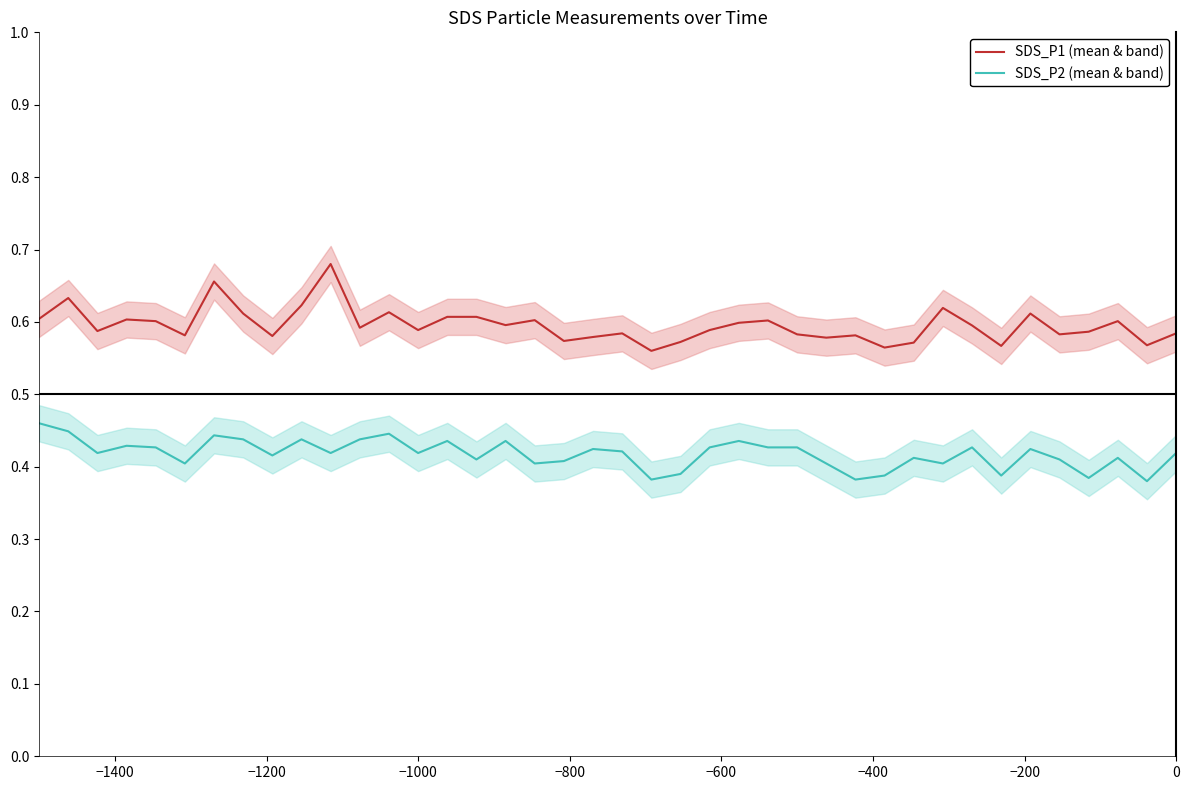

Rank the series by their maximum value, from lowest to highest.

SDS_P2 (mean & band), SDS_P1 (mean & band)